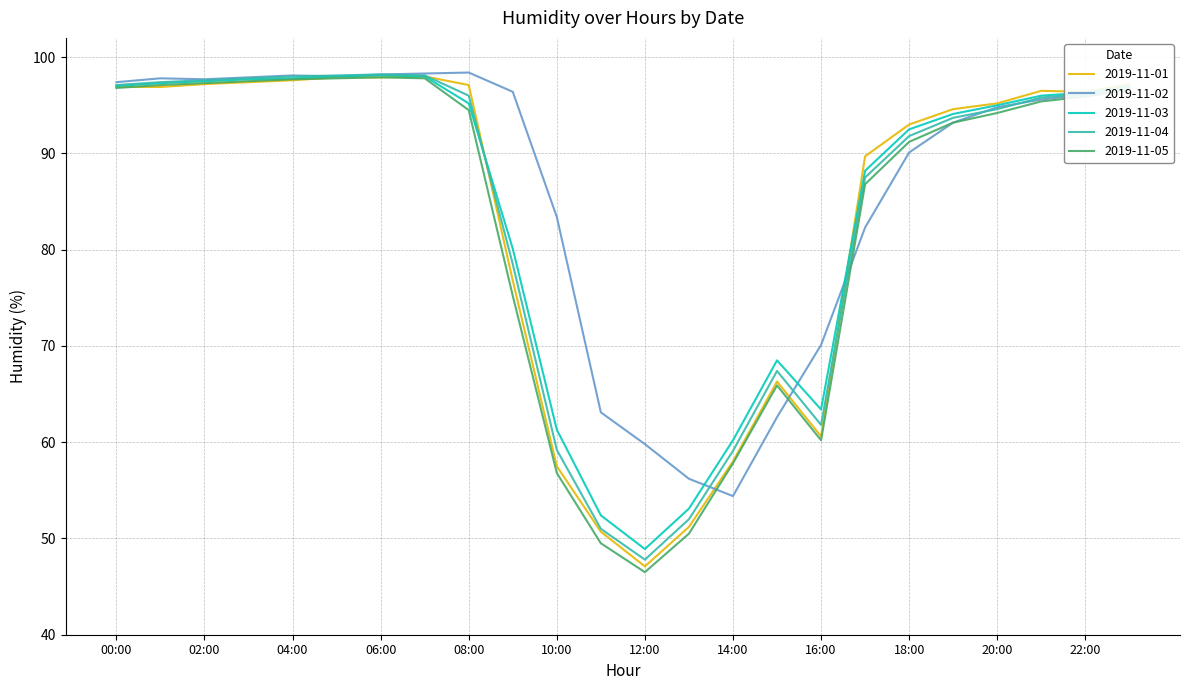

What is the maximum value for 2019-11-05?

97.9